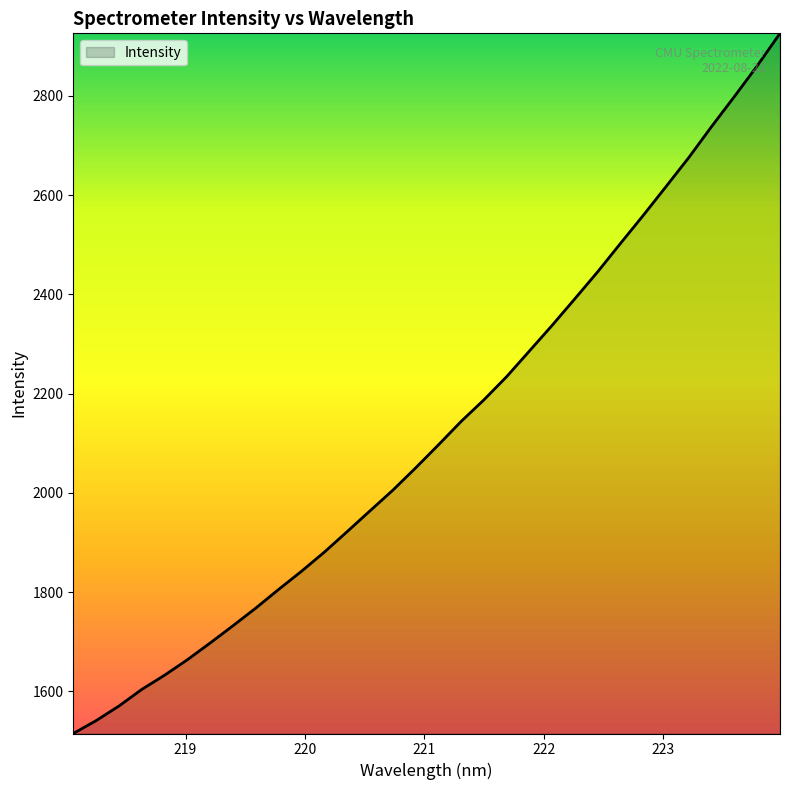

What is the difference between the maximum and minimum values?

1411.3